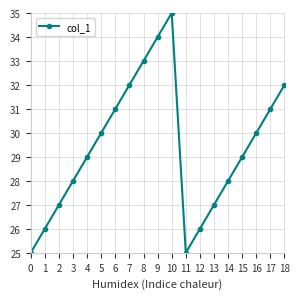

Where is the first local maximum?

10